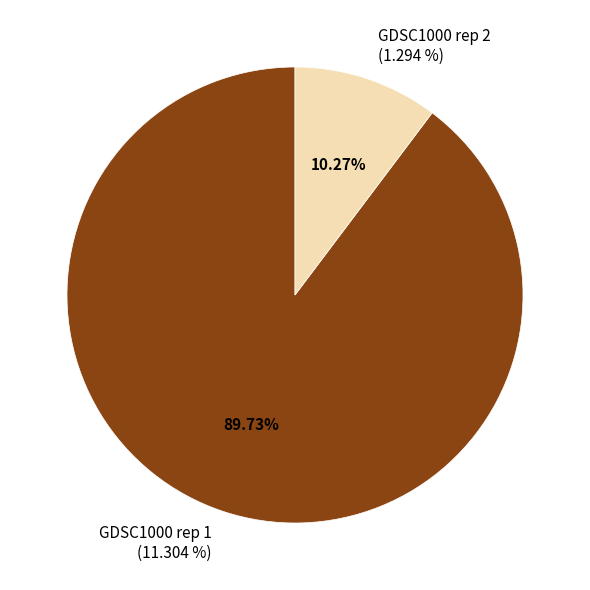

To the nearest percent, what is the average slice percentage?

50%